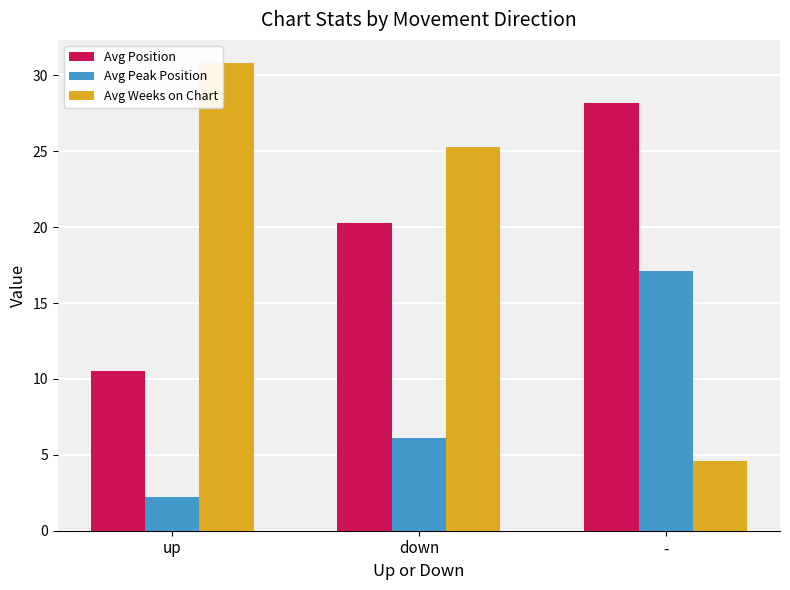

Reading left to right, list all the values displayed in this chart.

Avg Position: 10.5	20.3	28.2
Avg Peak Position: 2.2	6.1	17.1
Avg Weeks on Chart: 30.8	25.3	4.6